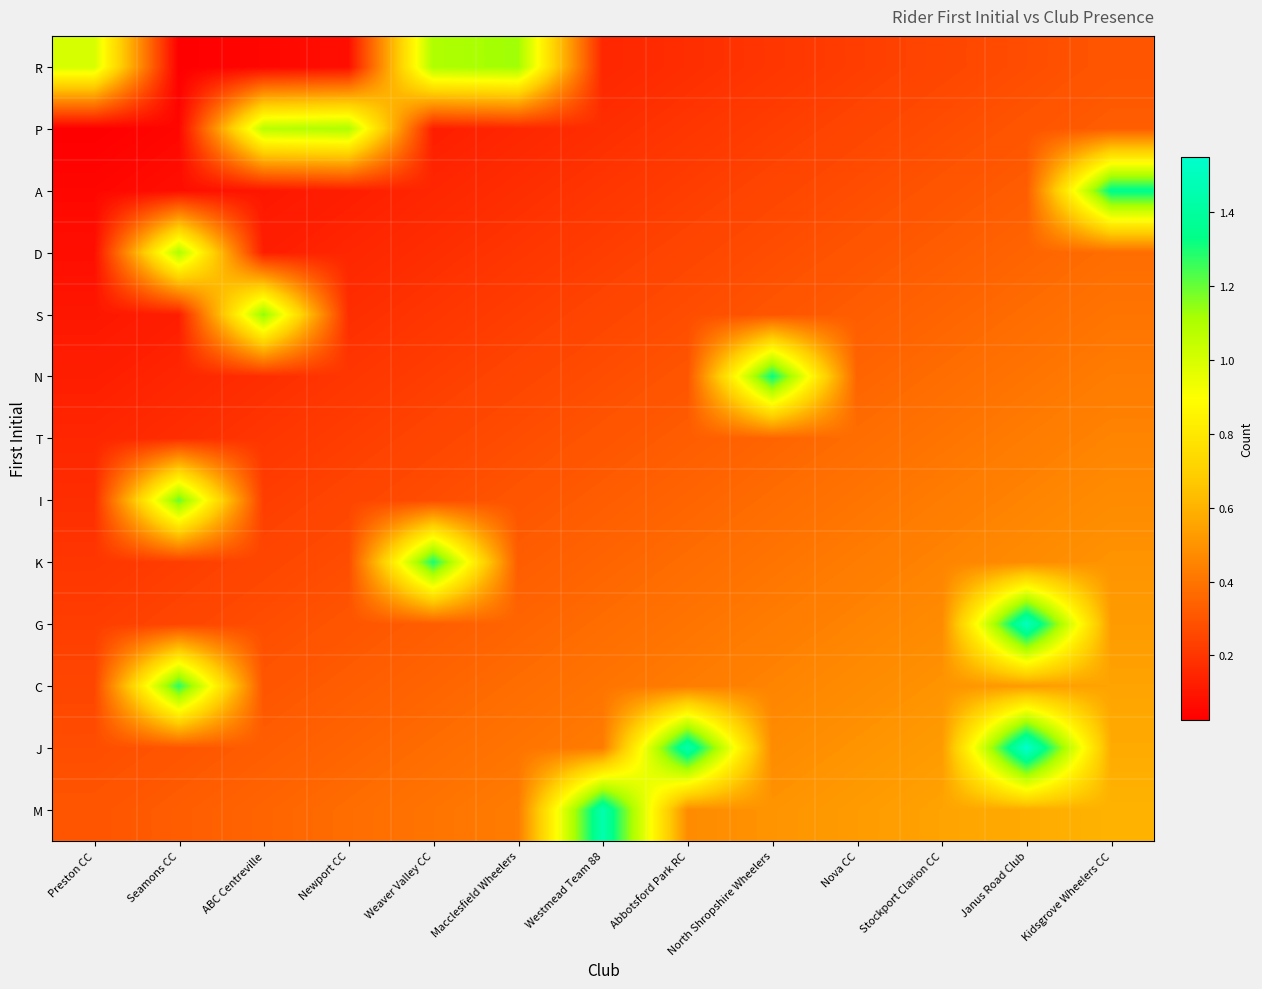

How many series are shown in this chart?

13